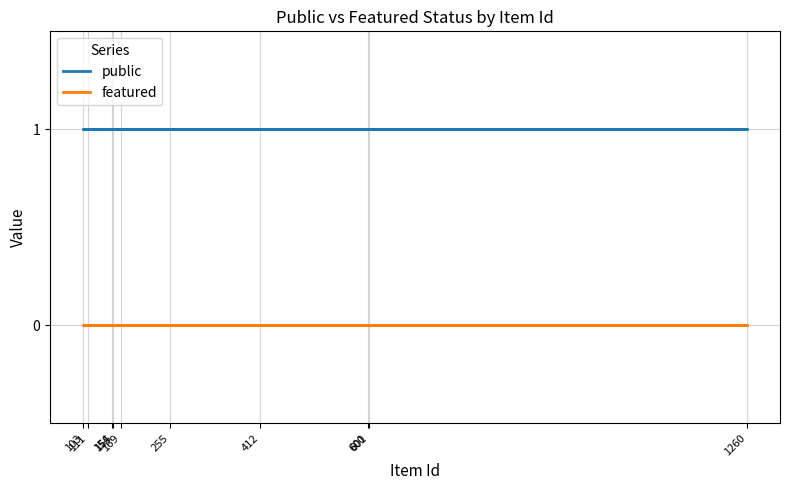

What are all the series names shown in the legend?

public, featured